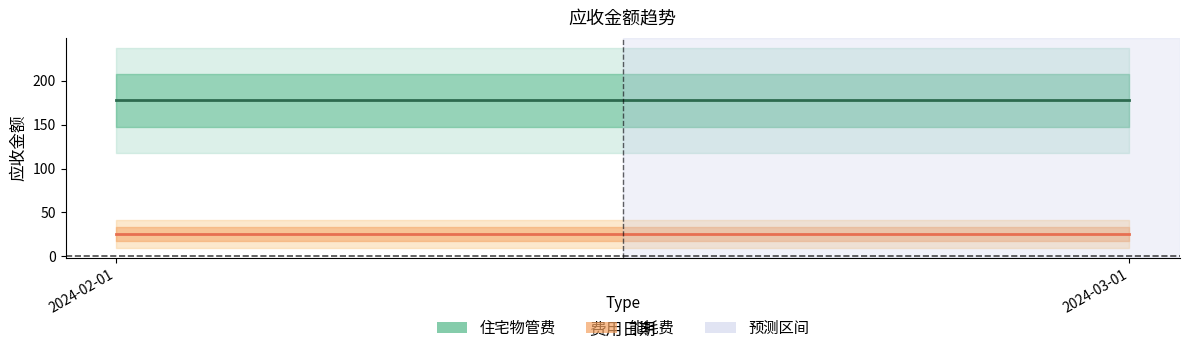

What is the greatest value displayed?

177.7